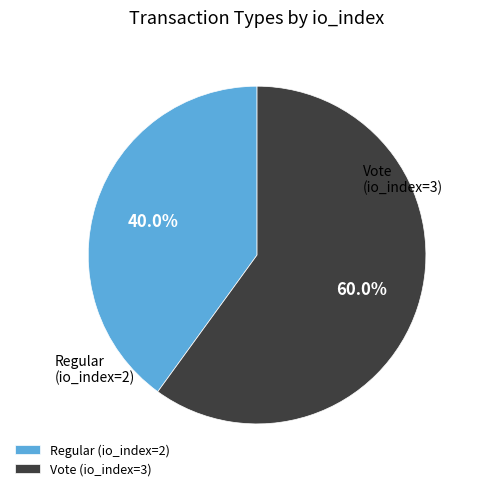

Between Regular (io_index=2) and Vote (io_index=3), which is larger?

Vote (io_index=3)